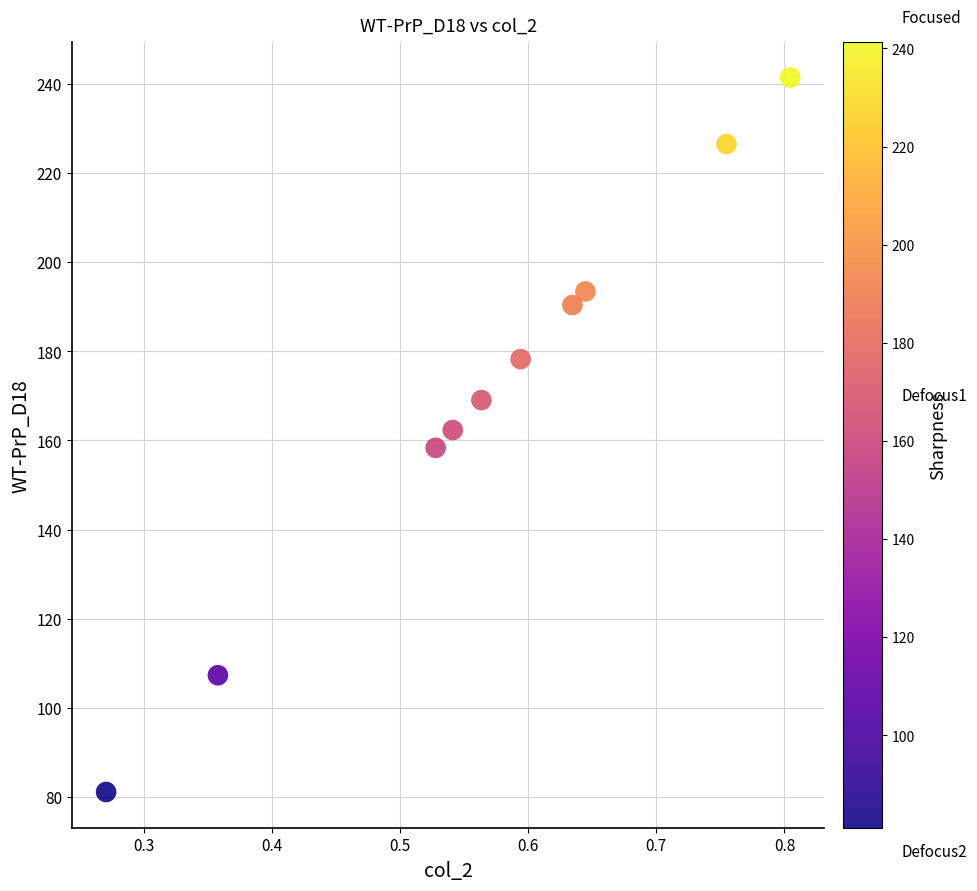

What is the range of Y values (max minus min)?

160.2